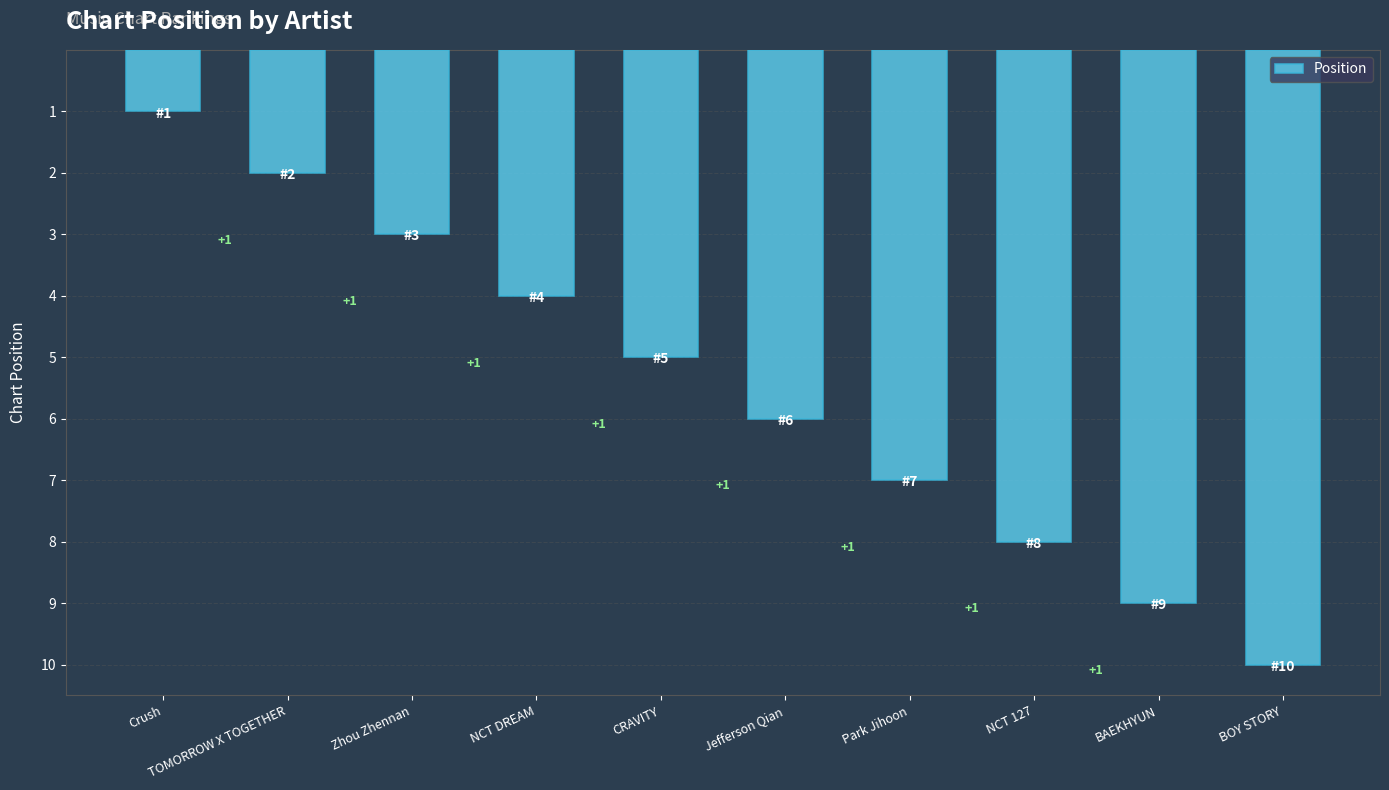

List the labels in order of value, largest first.

BOY STORY, BAEKHYUN, NCT 127, Park Jihoon, Jefferson Qian, CRAVITY, NCT DREAM, Zhou Zhennan, TOMORROW X TOGETHER, Crush